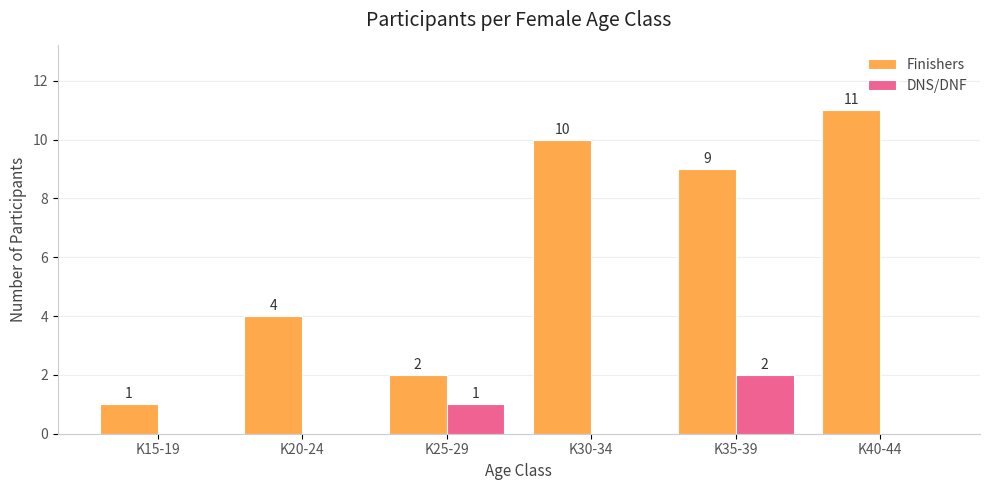

True or false: DNS/DNF has a value of 0 at K30-34.

True